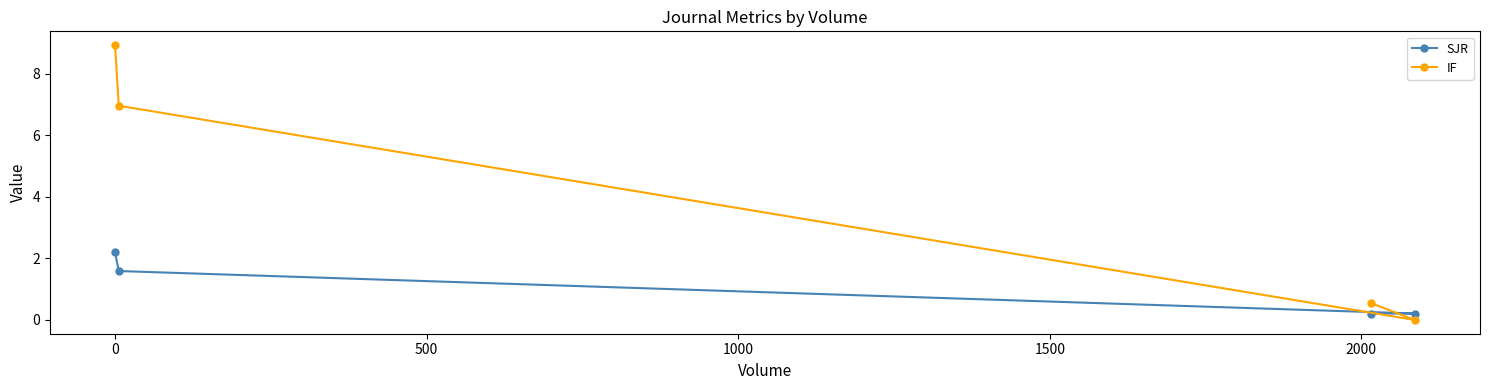

Reading left to right, what are all the values shown in this chart?

SJR: 2.2	1.6	0.2	0.2
IF: 8.9	7.0	0.6	0.0